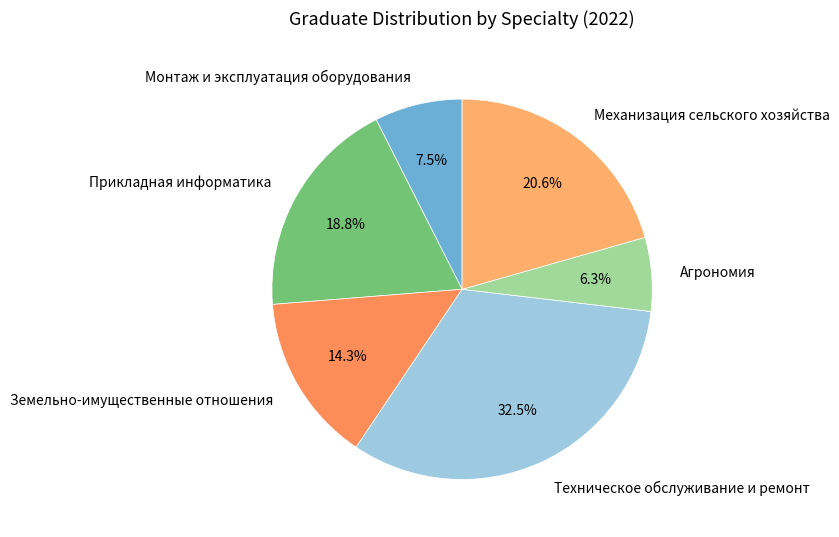

What is the ratio of the value at Механизация сельского хозяйства to the value at Техническое обслуживание и ремонт?

0.6